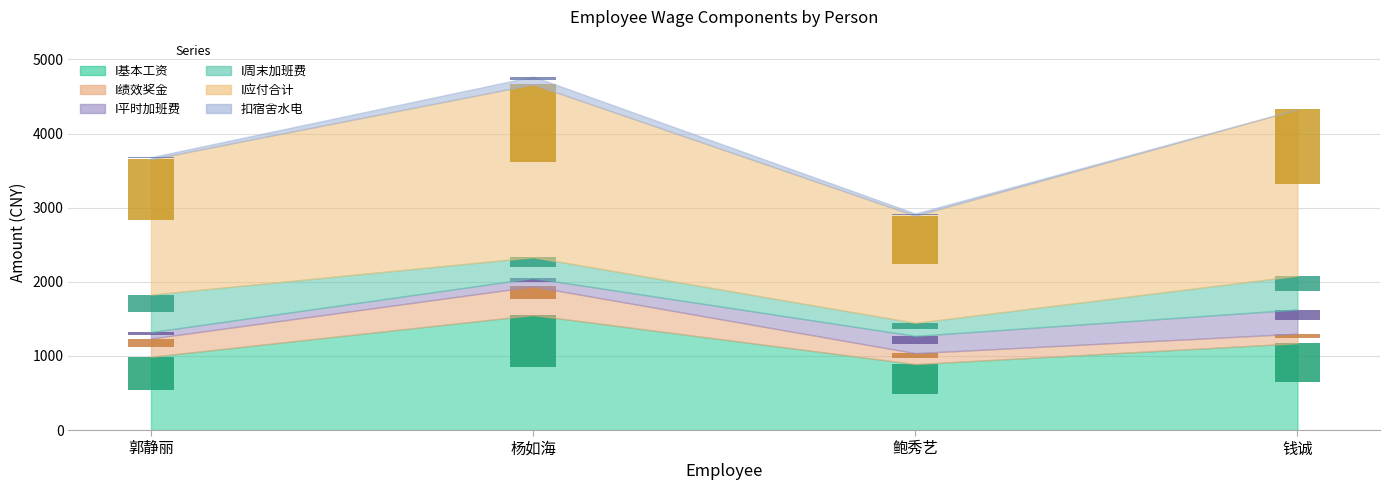

What is the value of the I基本工资 bar at the 2nd from the left?

697.5